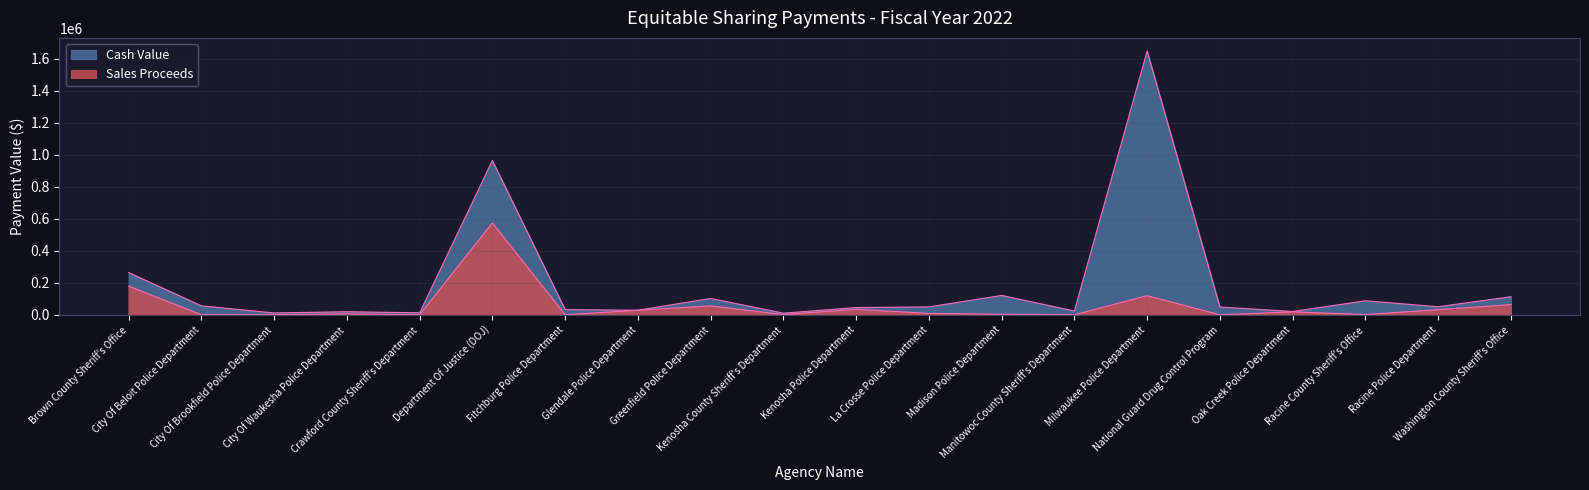

What is the label of the 15th point from the left?

Milwaukee Police Department